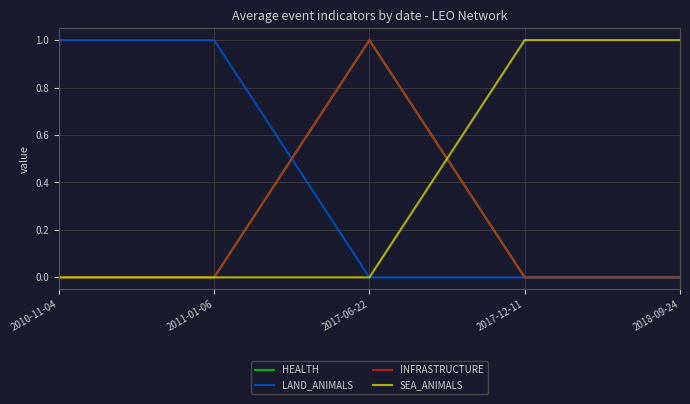

Is this an area chart (filled region under the line)?

No